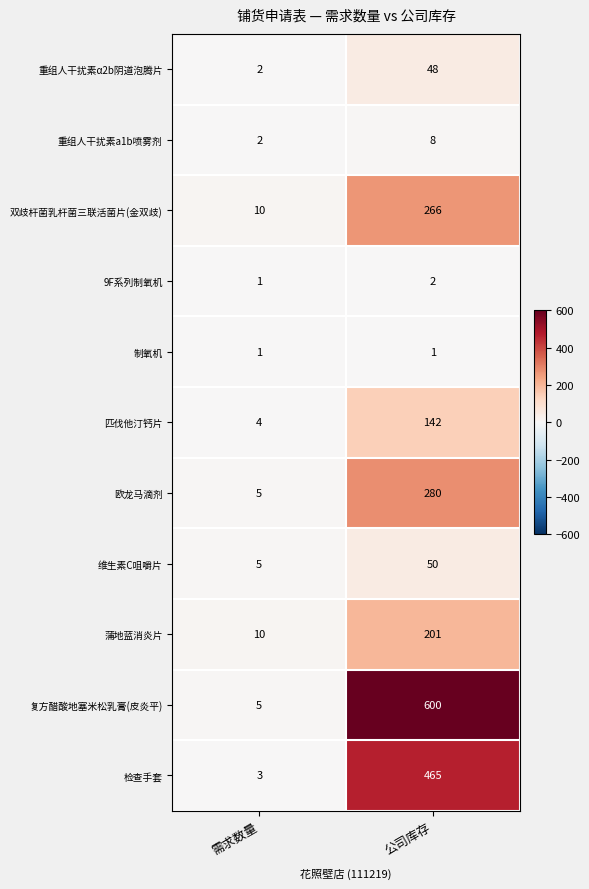

What is the spread (max minus min) of values at 需求数量?

9